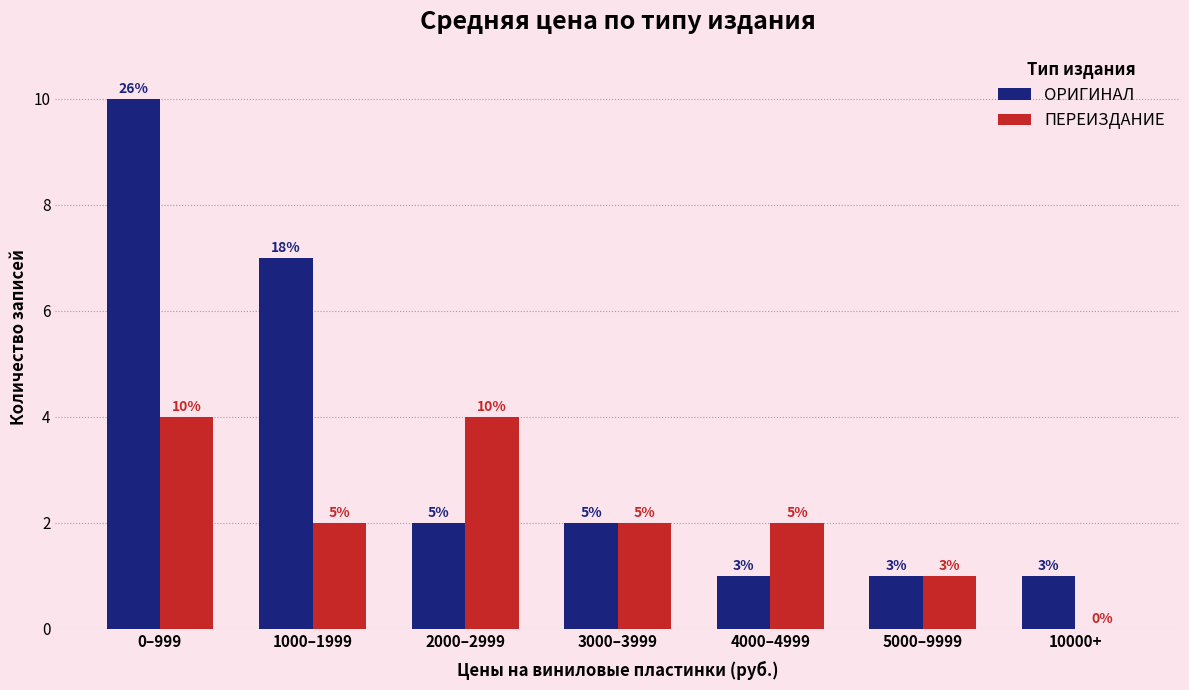

Reading left to right, list all the values displayed in this chart.

ОРИГИНАЛ: 0–999=10	1000–1999=7	2000–2999=2	3000–3999=2	4000–4999=1	5000–9999=1	10000+=1
ПЕРЕИЗДАНИЕ: 0–999=4	1000–1999=2	2000–2999=4	3000–3999=2	4000–4999=2	5000–9999=1	10000+=0